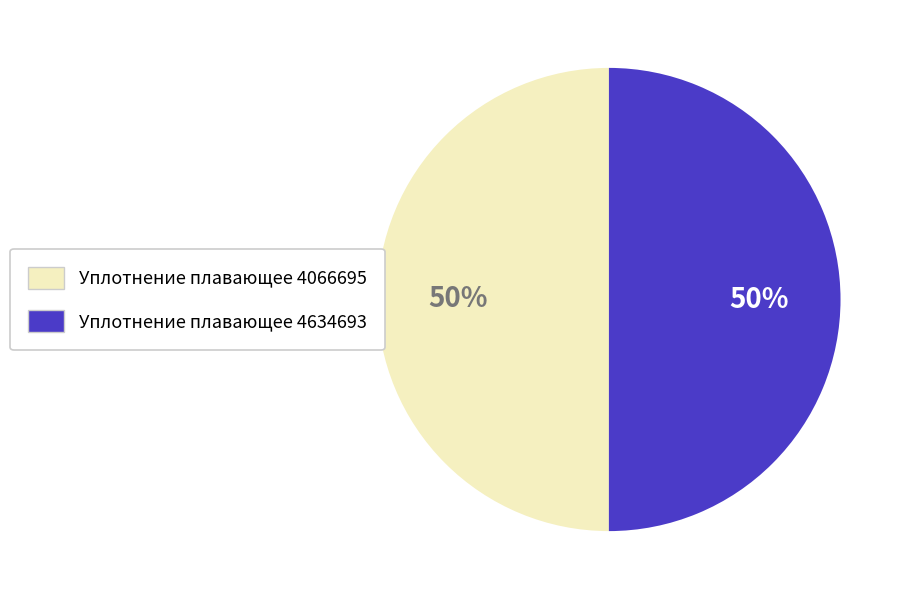

To the nearest percent, what is the combined percentage of Уплотнение плавающее 4066695 and Уплотнение плавающее 4634693?

100%